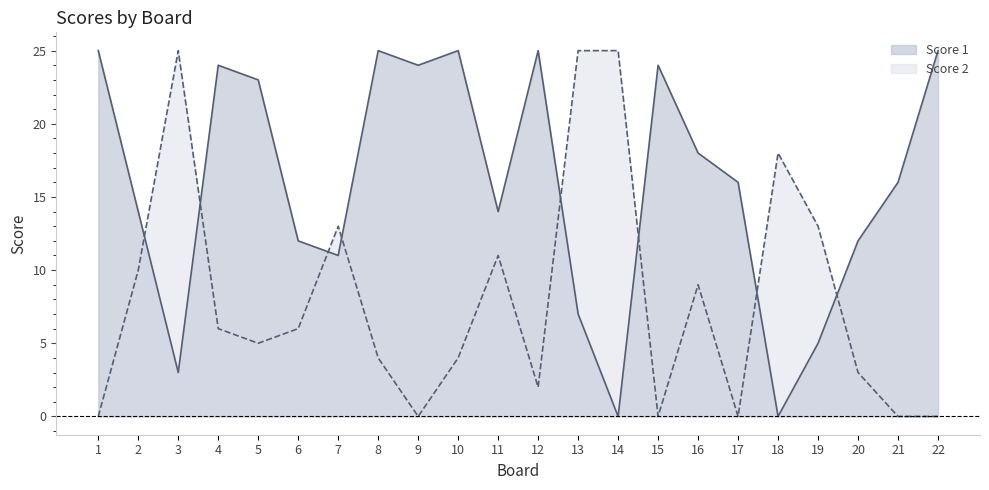

What is the difference between the highest and lowest values at 9?

24